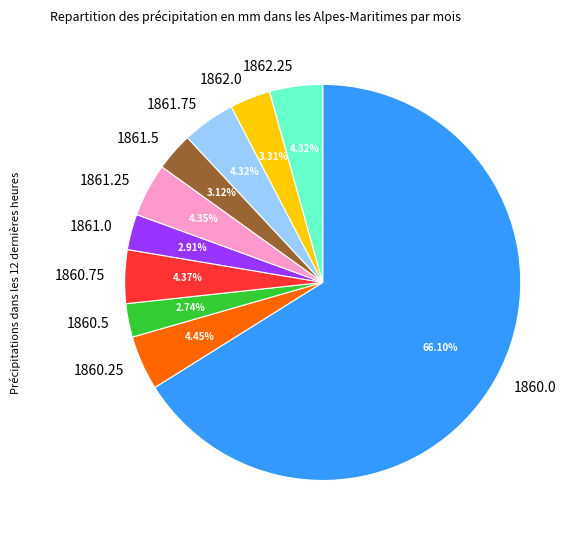

Does 1862.0 represent more than half of the total?

No